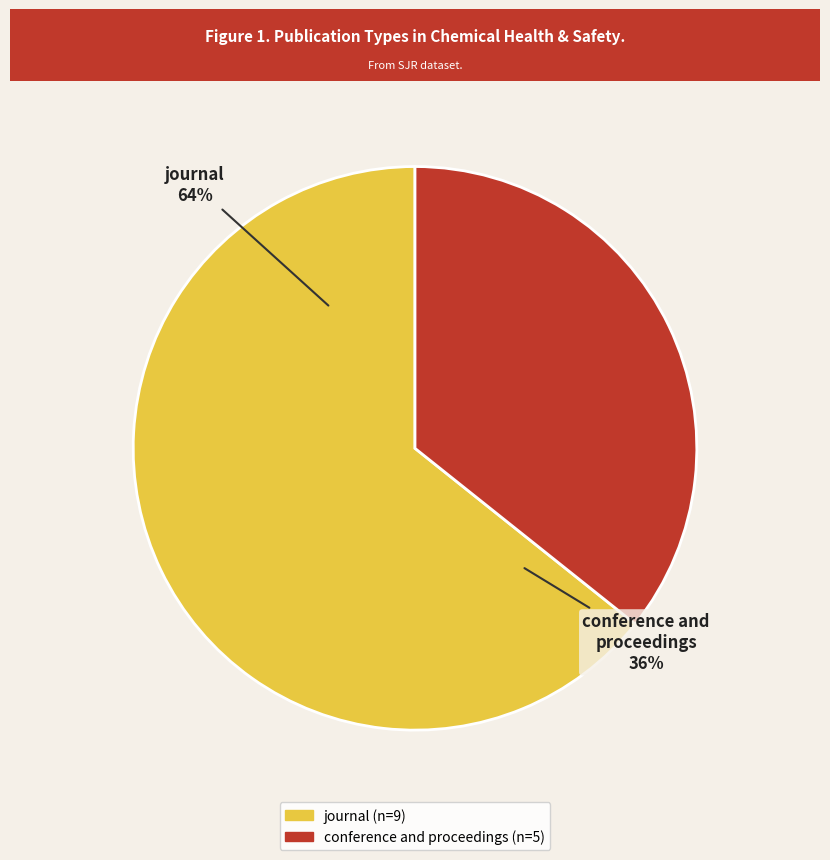

To the nearest percent, what is the difference between the conference and proceedings and journal slice percentages?

29%